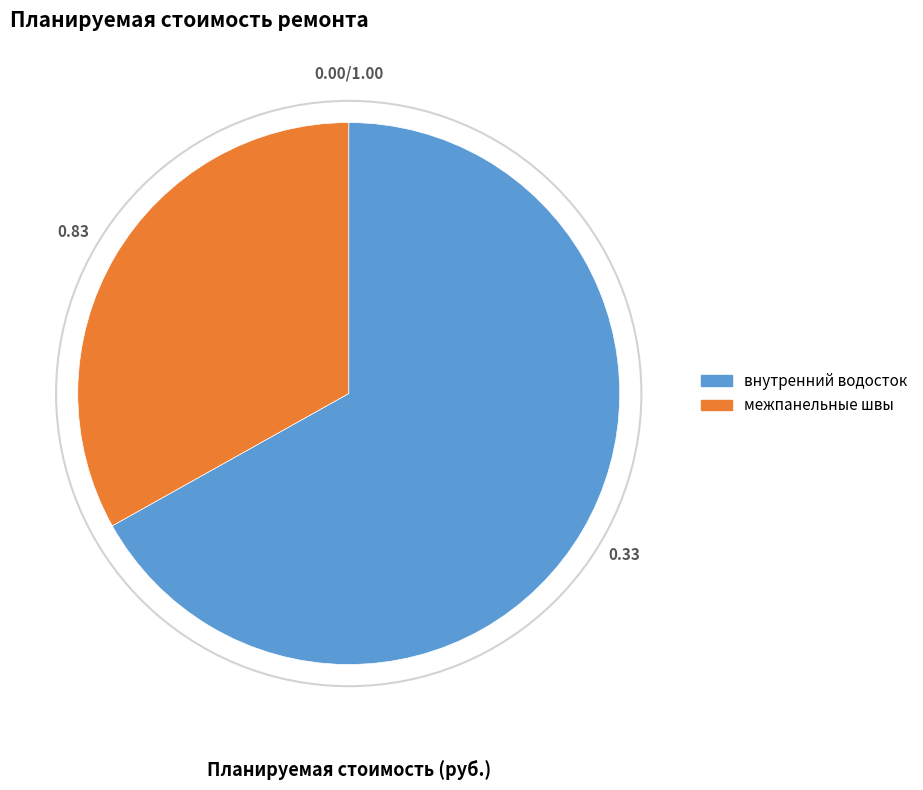

Is there a majority slice in this chart?

Yes